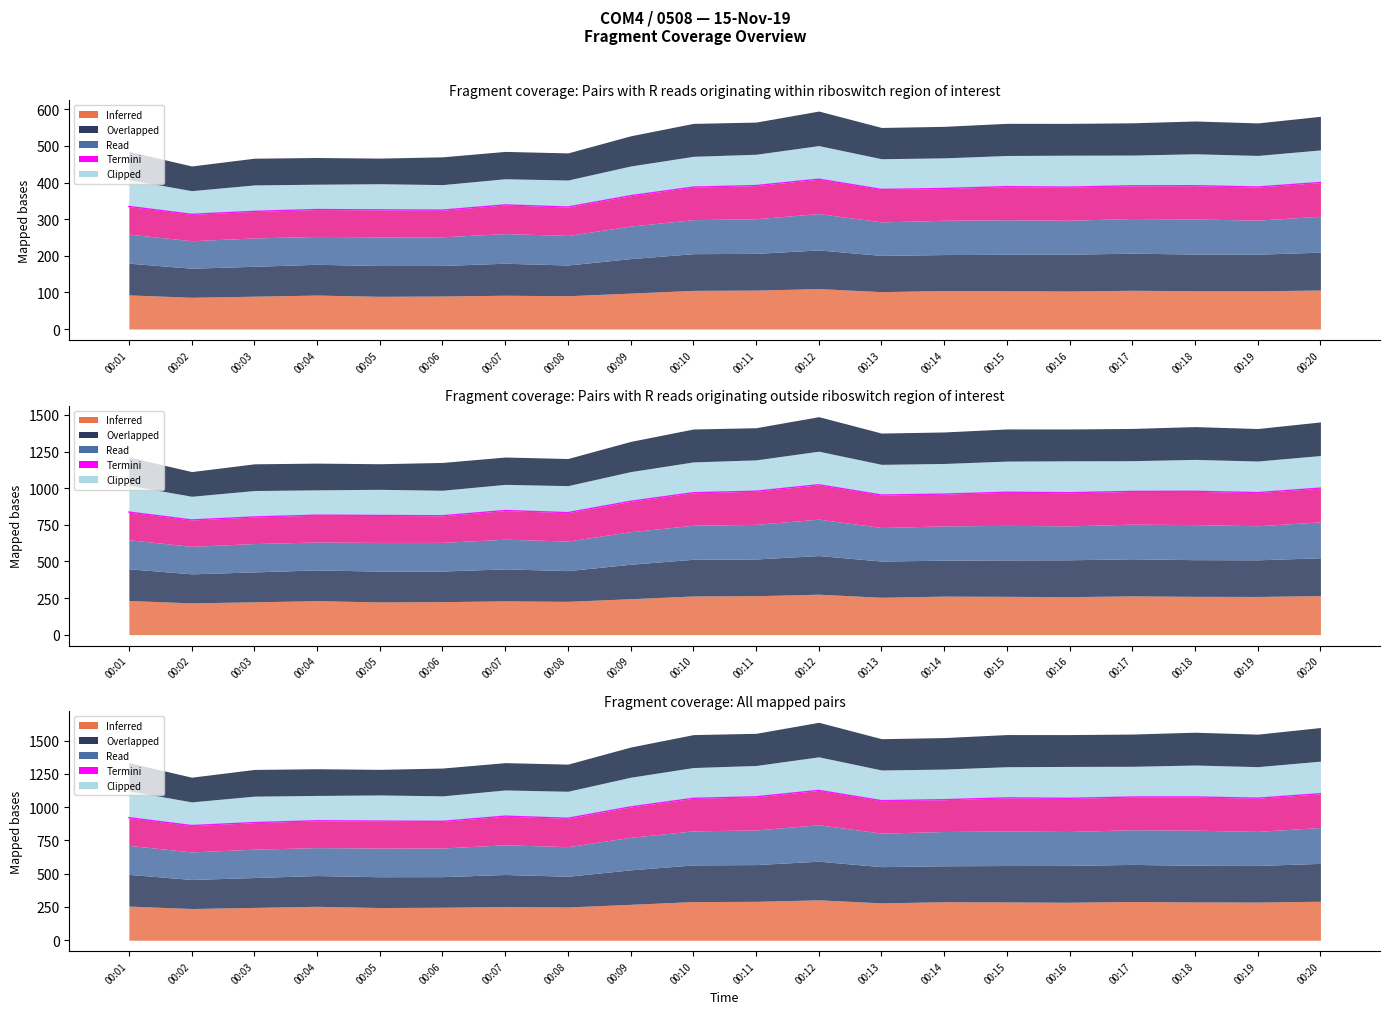

True or false: col_4 has a value of 324.8 at 00:06.

True